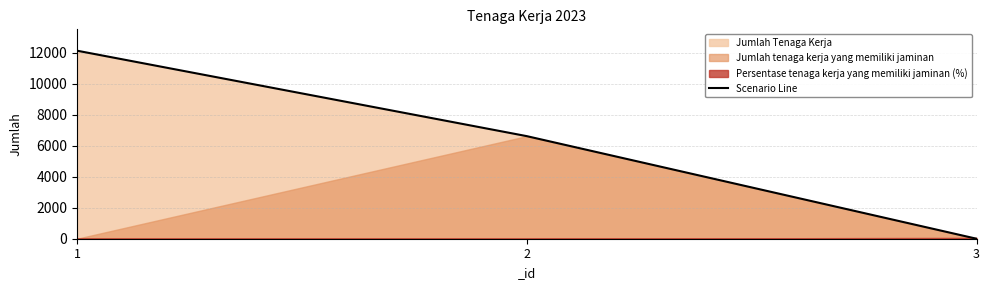

Between 2 and 1, which is larger?

1